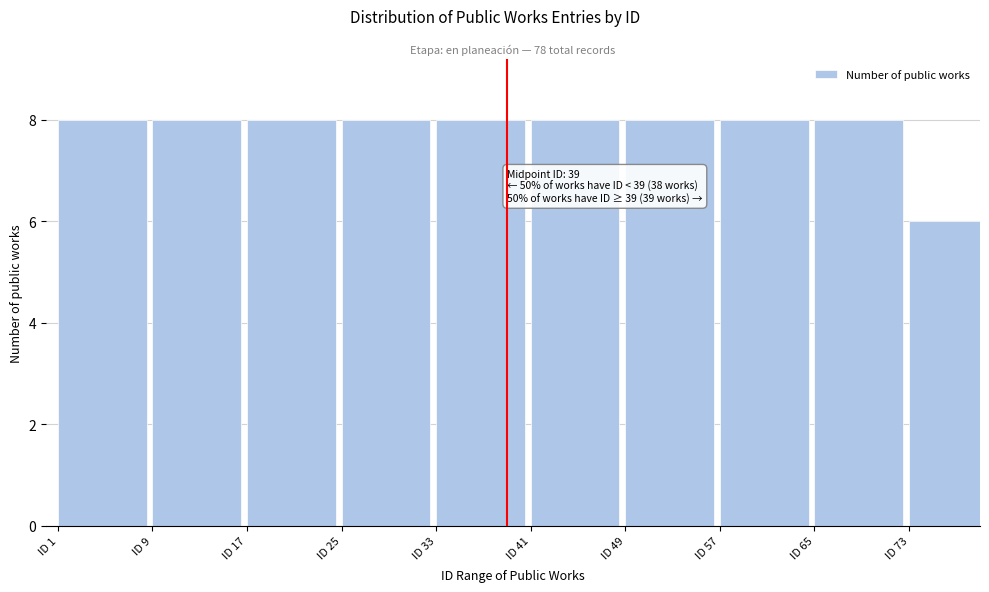

Reading left to right, extract all data points from this chart.

ID 1=8	ID 9=8	ID 17=8	ID 25=8	ID 33=8	ID 41=8	ID 49=8	ID 57=8	ID 65=8	ID 73=6